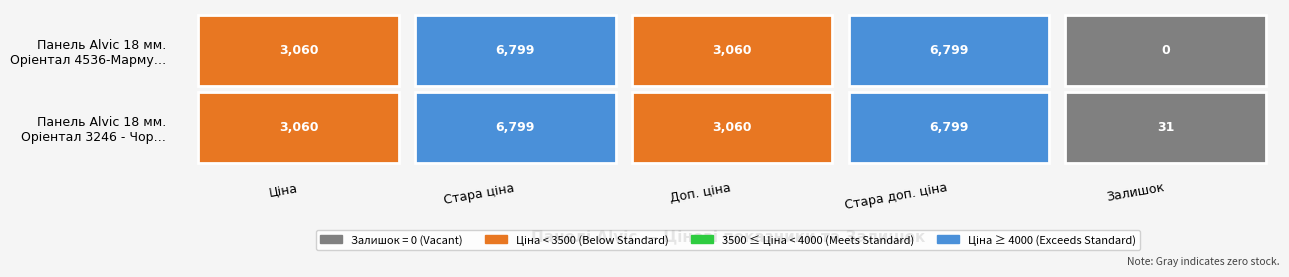

Reading right to left, extract all data points from this chart.

Панель Alvic 18 мм. Oріентал 4536-Марму…: Залишок=0.0	Стара доп. ціна=6799.2	Доп. ціна=3060.0	Стара ціна=6799.2	Ціна=3059.7
Панель Alvic 18 мм. Oріентал 3246 - Чор…: Залишок=31.0	Стара доп. ціна=6799.2	Доп. ціна=3060.0	Стара ціна=6799.2	Ціна=3059.7